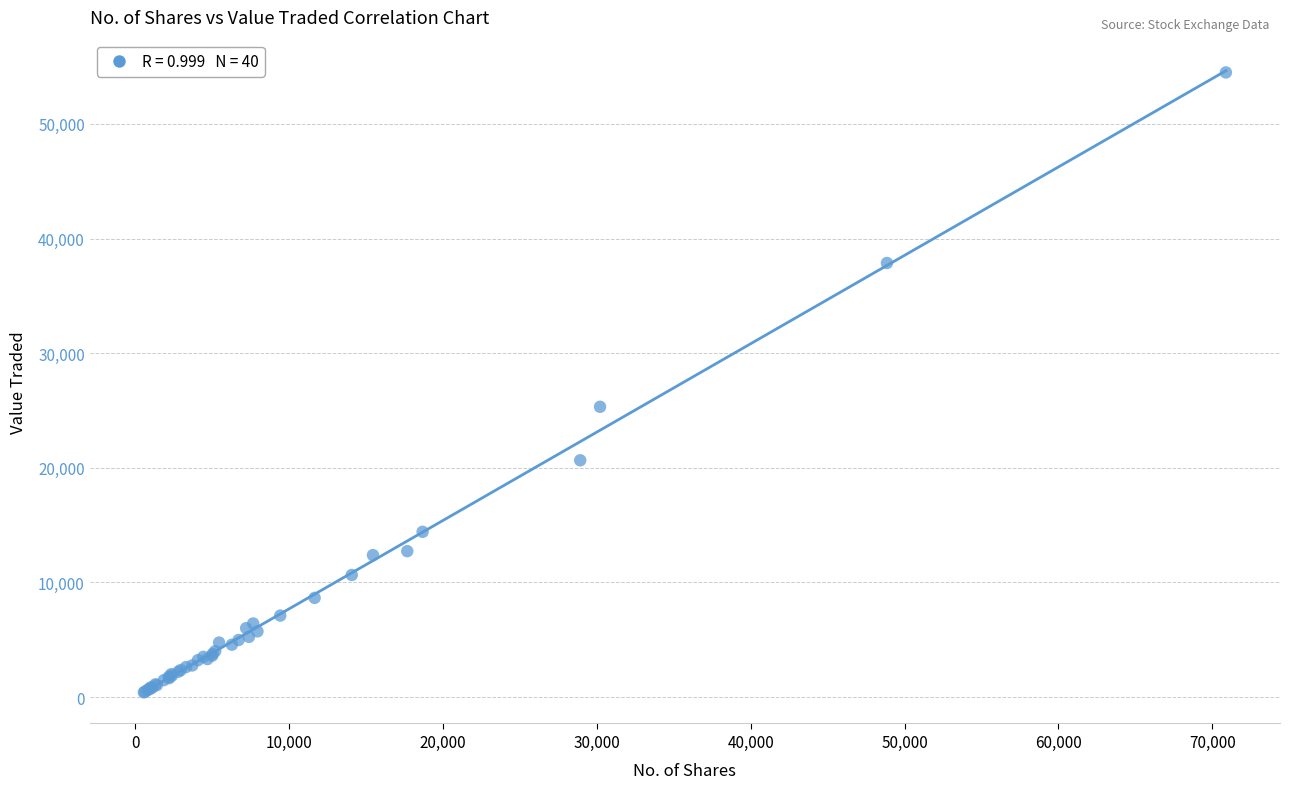

What Y value in the scatter plot is closest to 27450?

25323